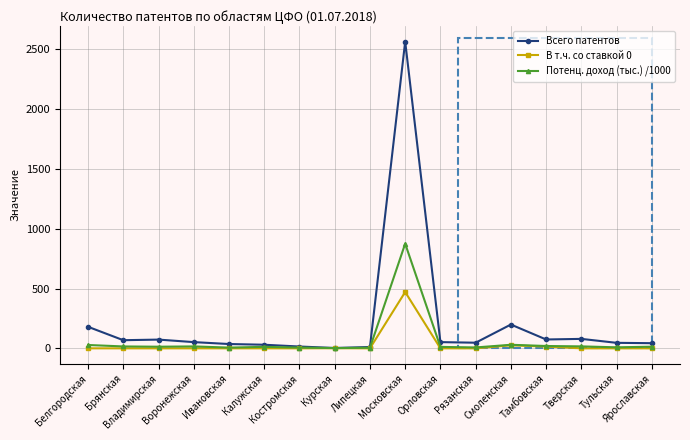

What is the value of the Всего патентов point at the 13th from the left?

199.0